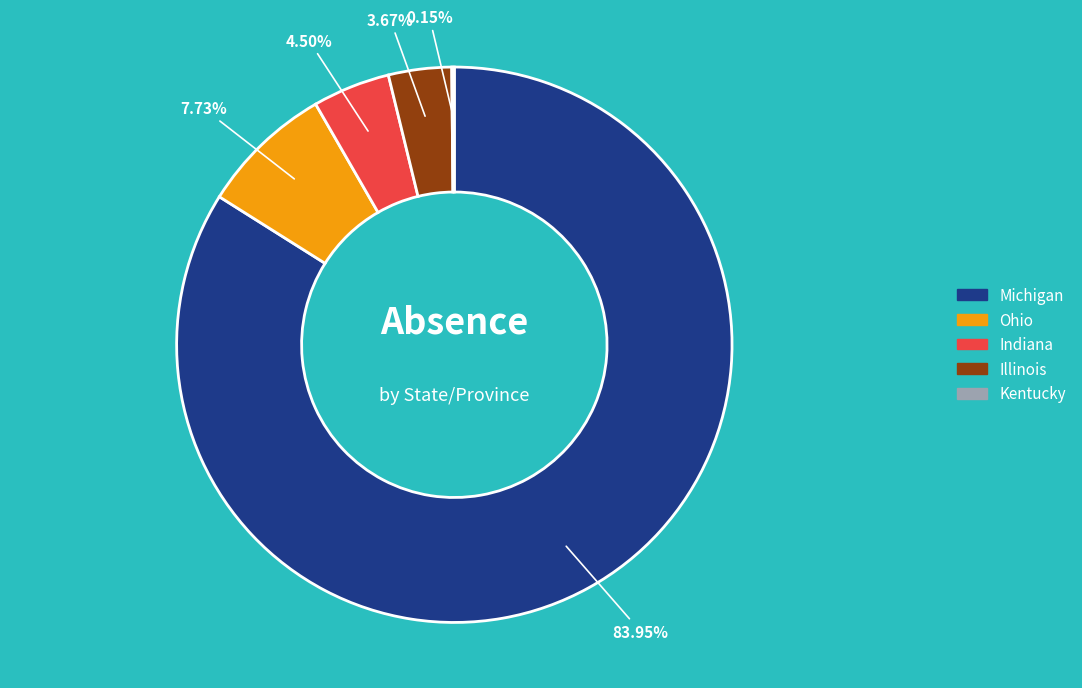

Does any single category account for the majority?

Yes